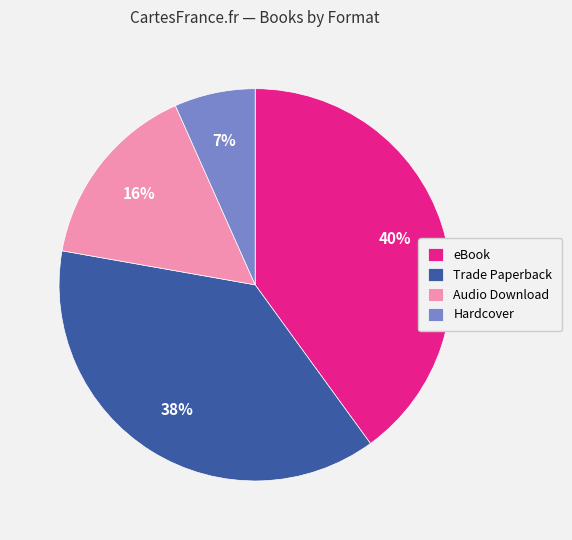

To the nearest percent, what is the difference between the Audio Download and eBook slice percentages?

24%